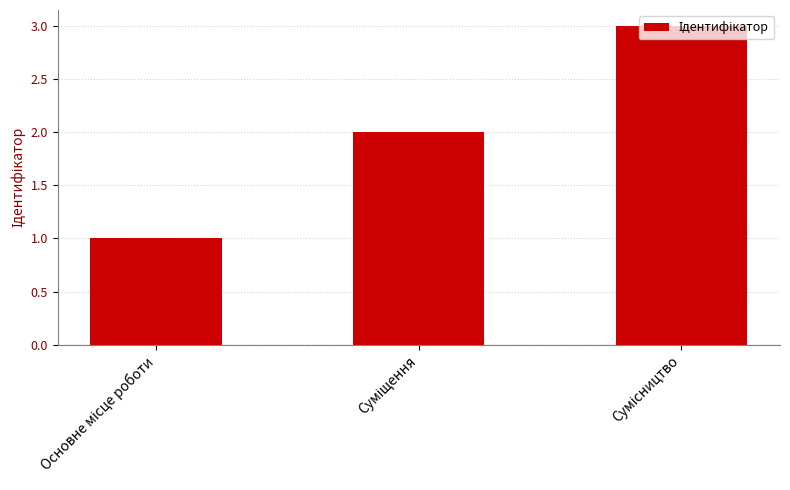

Are the bars horizontal?

No